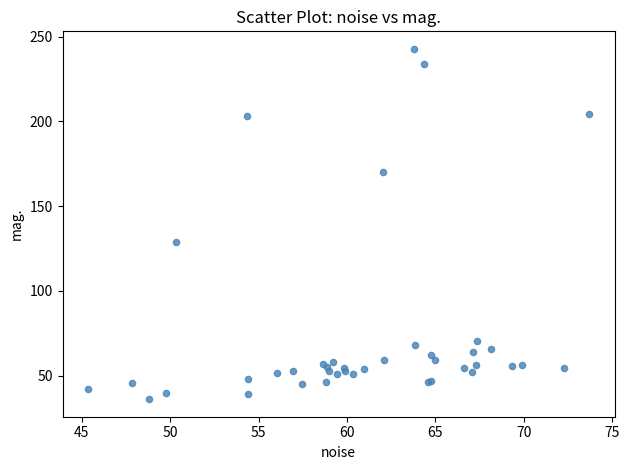

What Y value in the scatter plot is closest to 139?

128.8